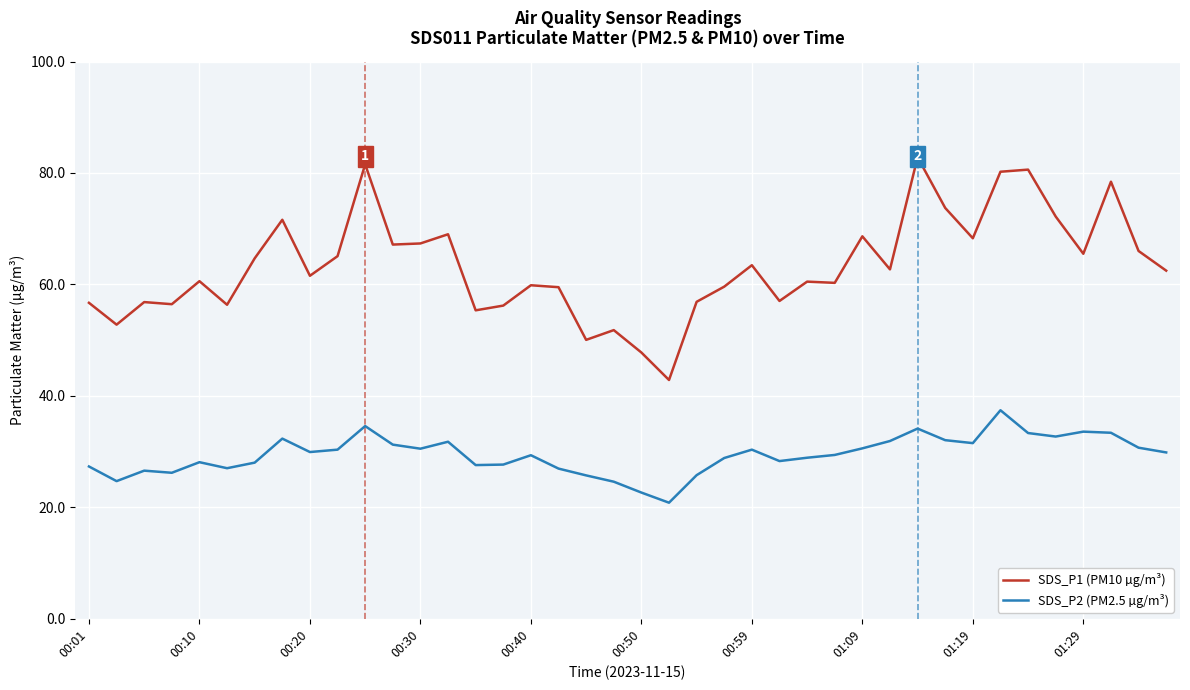

What is the difference between the maximum and minimum values in the SDS_P1 (PM10 µg/m³) series?

40.0